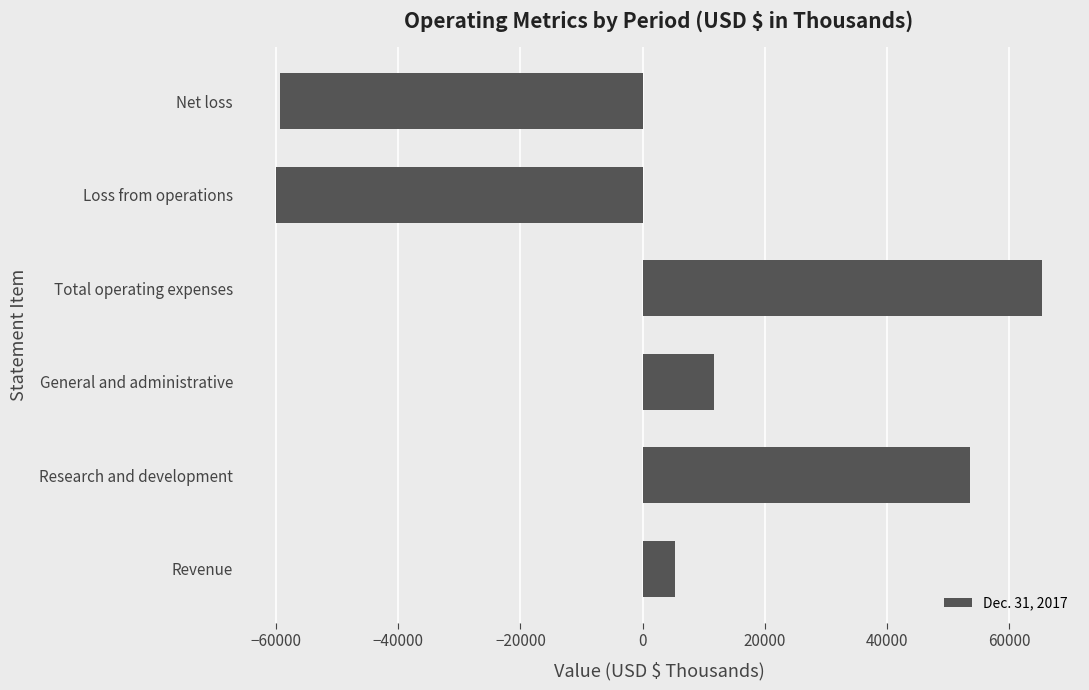

Between Research and development and Net loss, which is larger?

Research and development